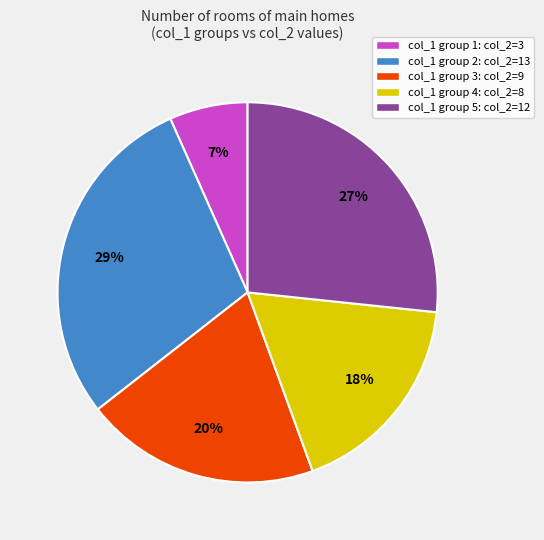

What is the smallest slice in the pie chart?

col_1 group 1: col_2=3